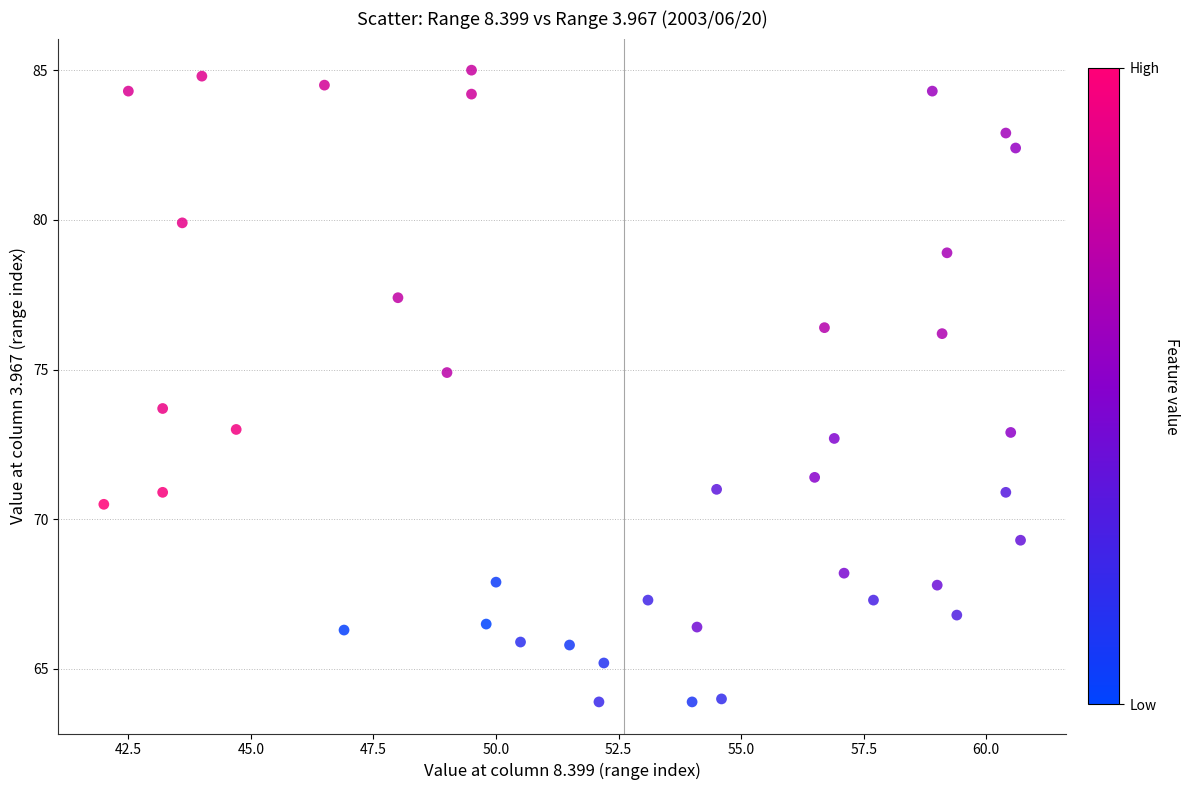

What Y value in the scatter plot is closest to 74?

73.7